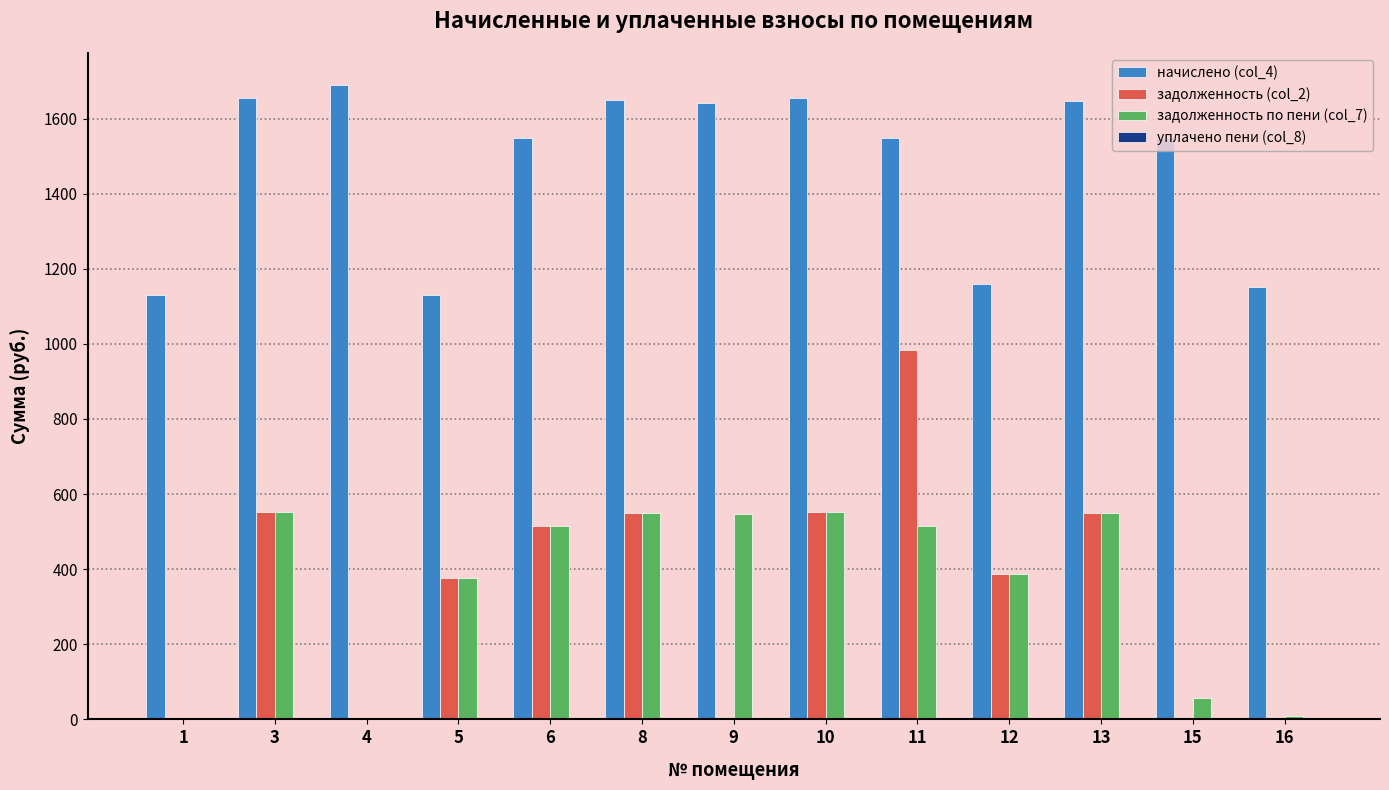

What is the spread (max minus min) of values at 13?

1646.0